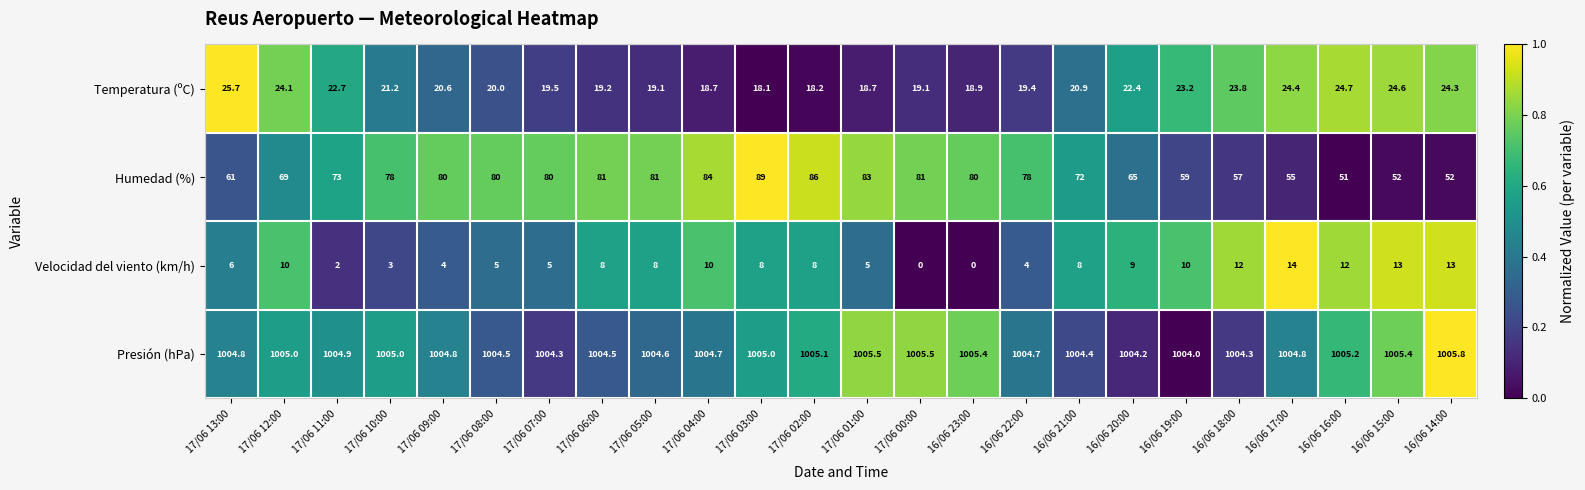

What is the spread (max minus min) of values at 17/06 00:00?

1005.5